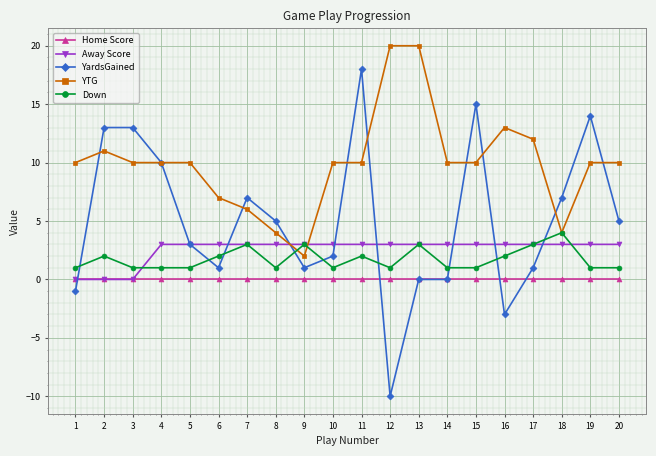

Is this an area chart (filled region under the line)?

No